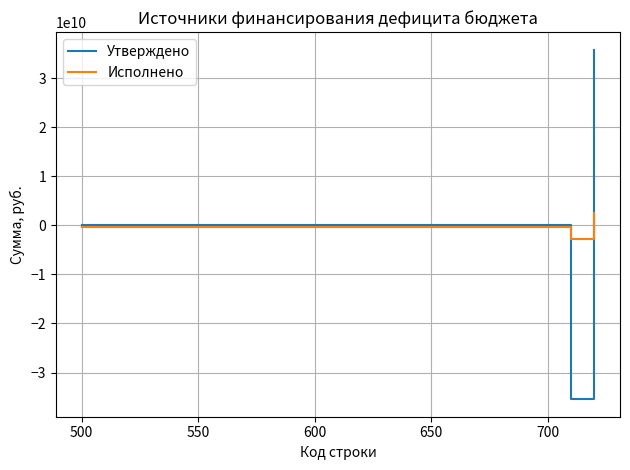

Which series has the widest spread of values?

Утверждено